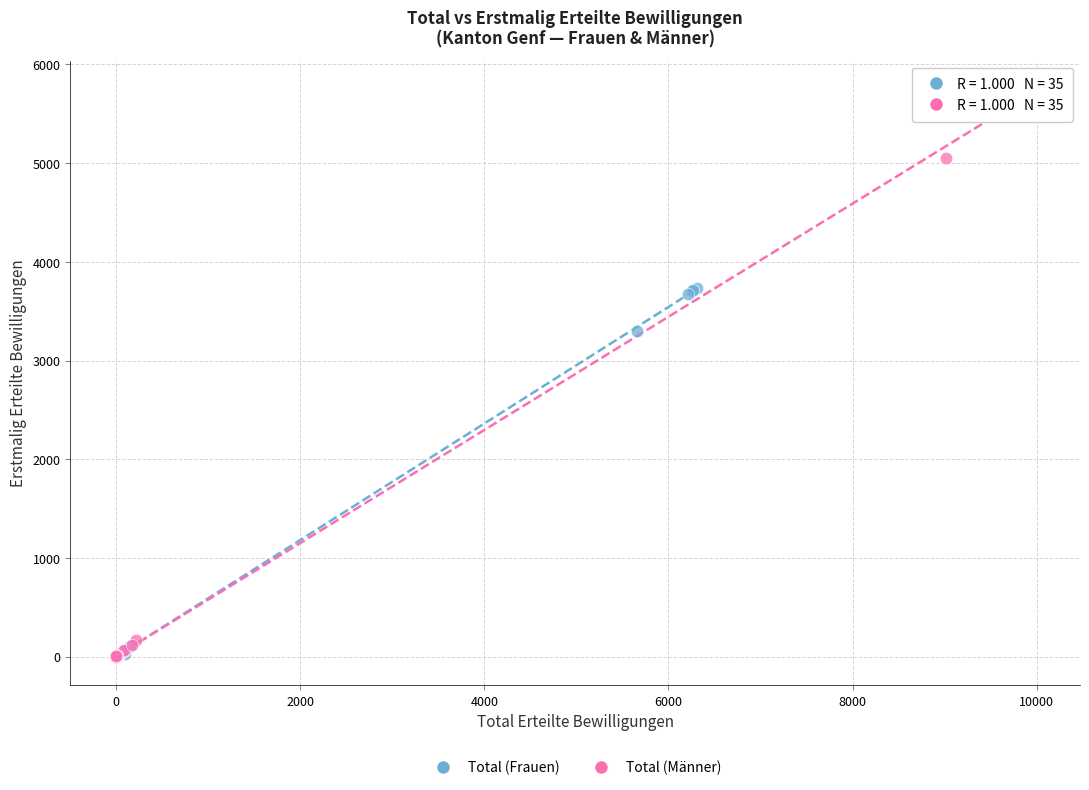

Which series has the largest Y range (max minus min)?

Total (Männer)